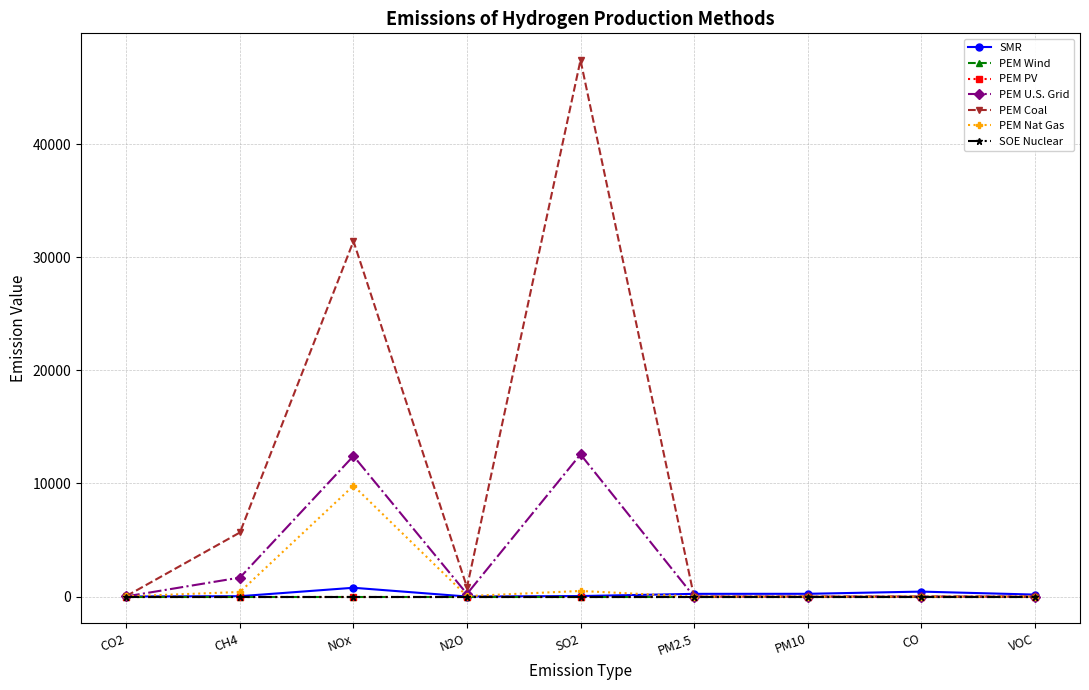

What is the spread (max minus min) of values at SO2?

47379.0